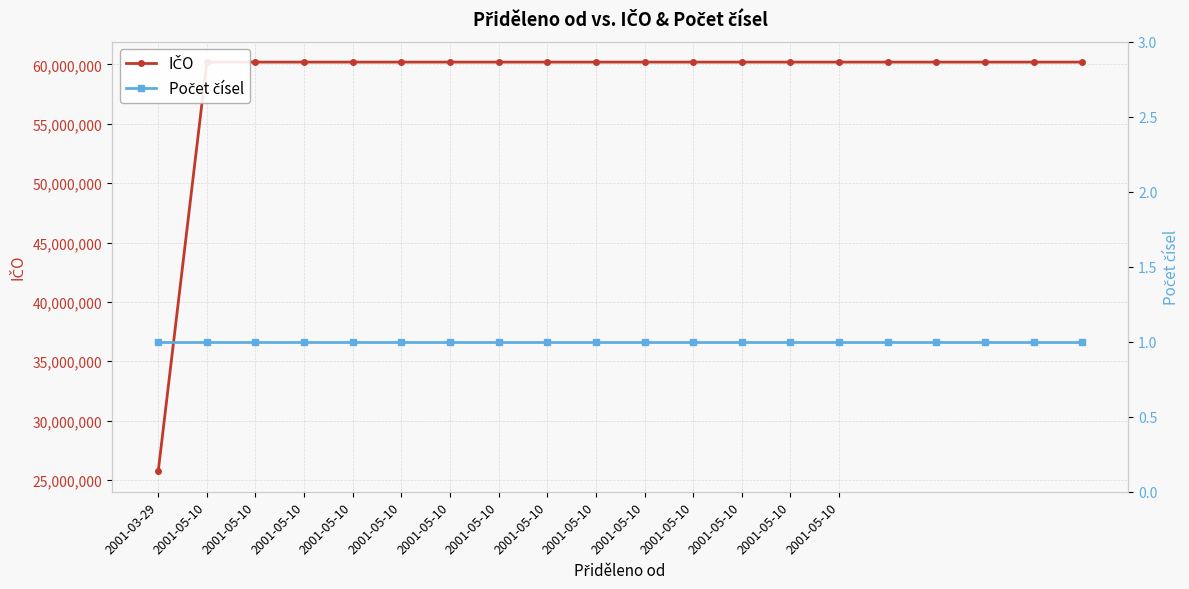

Is it true that IČO equals 60193336 at 17?

True